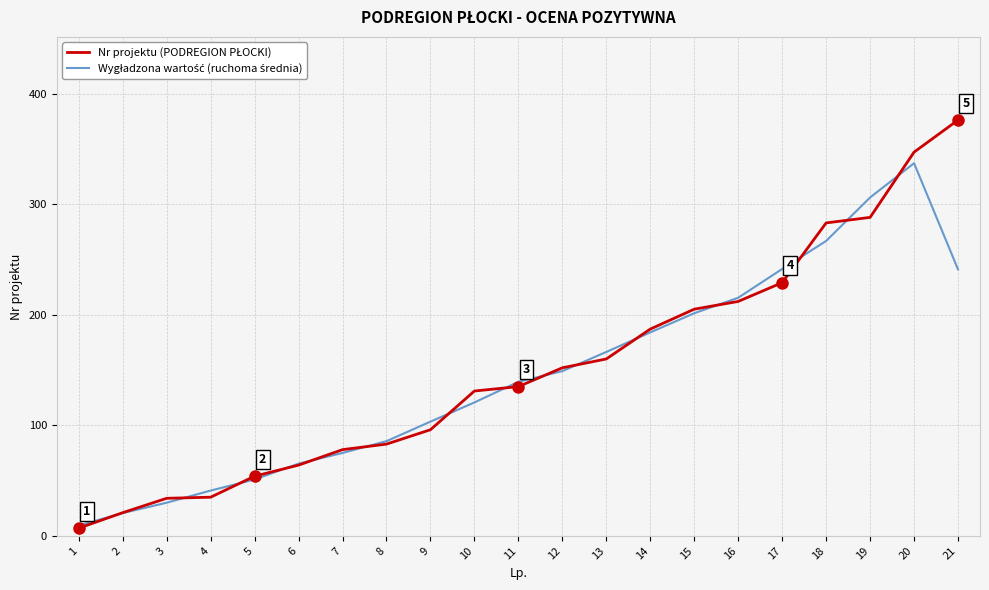

What is the total value across all series at 3?

64.0